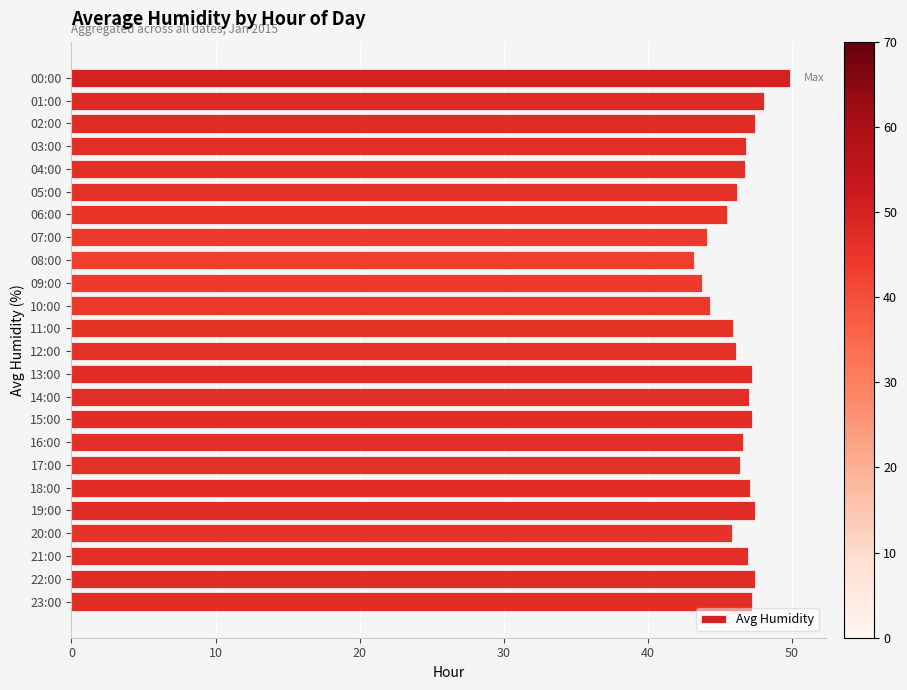

Is it true that the value at 11:00 is 45.9?

True